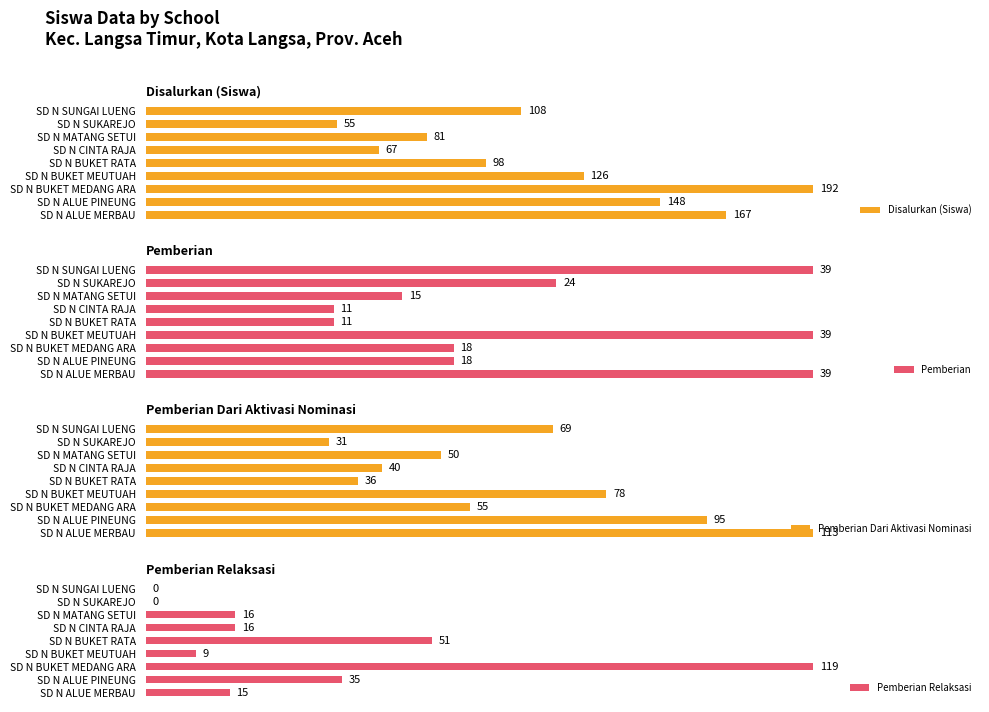

What is the difference between the maximum and minimum values in the Pemberian series?

28